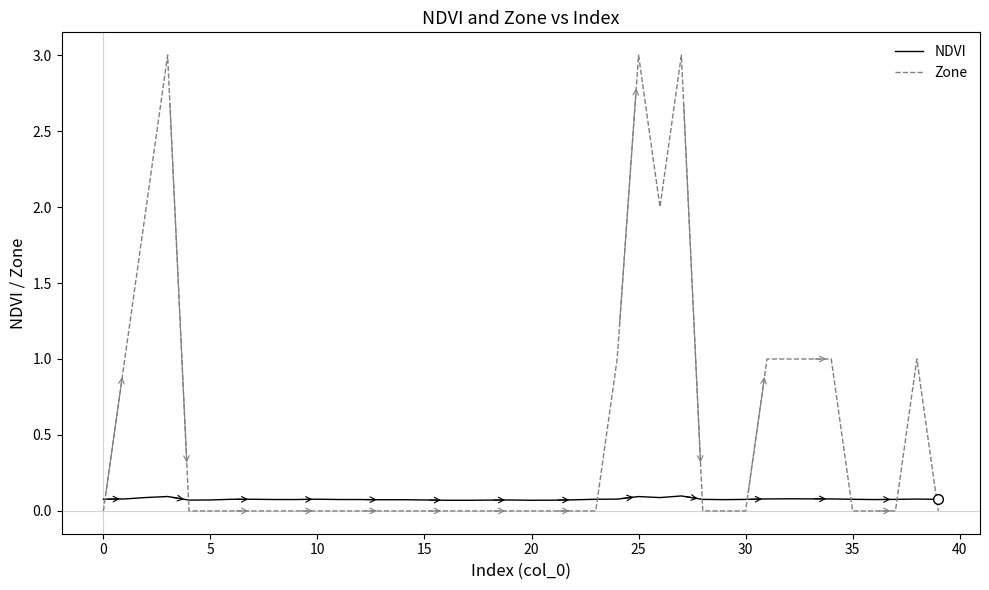

Which series has the largest total across all categories?

Zone